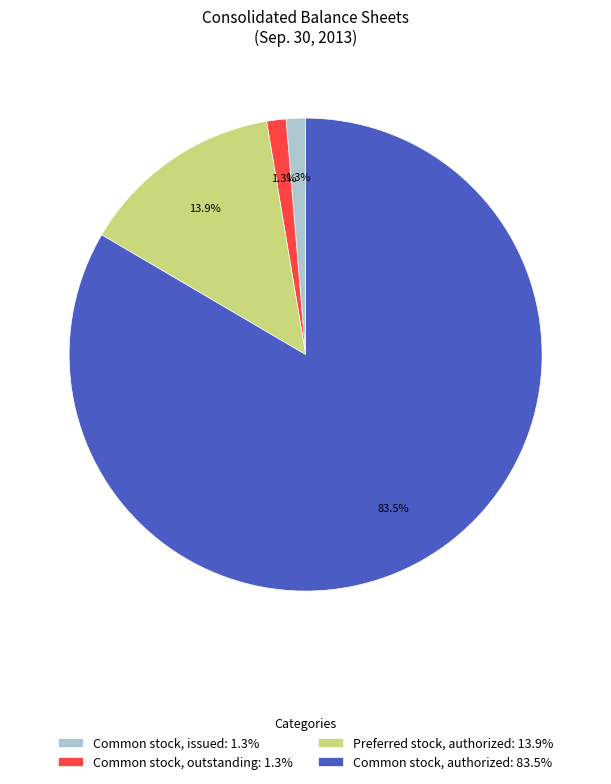

What percentage is NOT represented by Common stock, issued?

98.7%